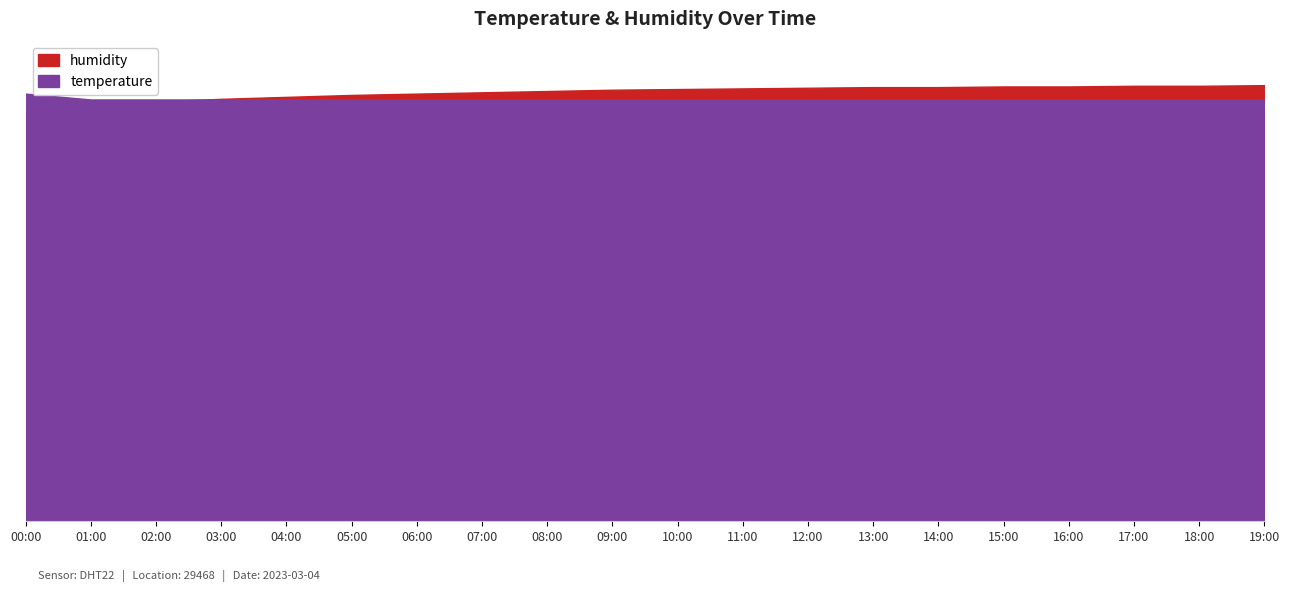

Reading left to right, transcribe all the data shown in this chart.

humidity: 00:00=62.9	01:00=64.0	02:00=64.5	03:00=64.9	04:00=65.2	05:00=65.5	06:00=65.7	07:00=65.9	08:00=66.1	09:00=66.3	10:00=66.4	11:00=66.5	12:00=66.6	13:00=66.7	14:00=66.7	15:00=66.8	16:00=66.8	17:00=66.9	18:00=66.9	19:00=67.0
temperature: 00:00=7.3	01:00=7.2	02:00=7.2	03:00=7.2	04:00=7.2	05:00=7.2	06:00=7.2	07:00=7.2	08:00=7.2	09:00=7.2	10:00=7.2	11:00=7.2	12:00=7.2	13:00=7.2	14:00=7.2	15:00=7.2	16:00=7.2	17:00=7.2	18:00=7.2	19:00=7.2